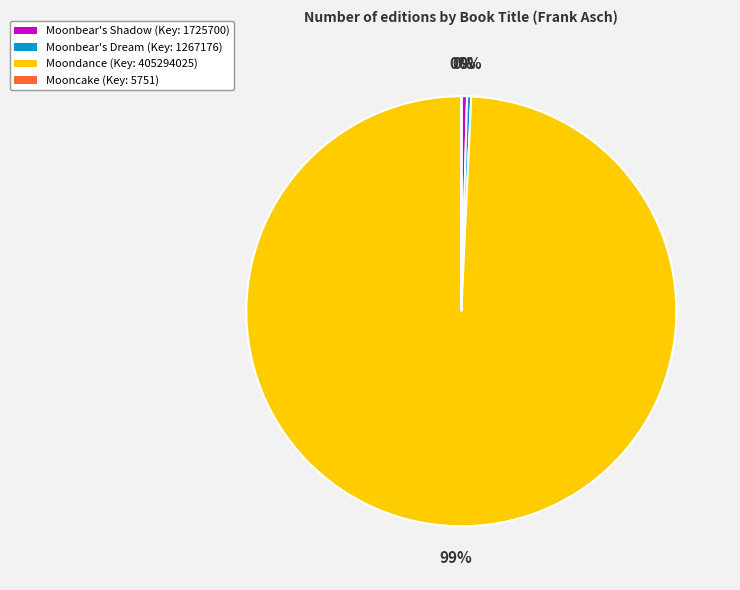

True or false: Moonbear's Dream accounts for 15% of the total.

False